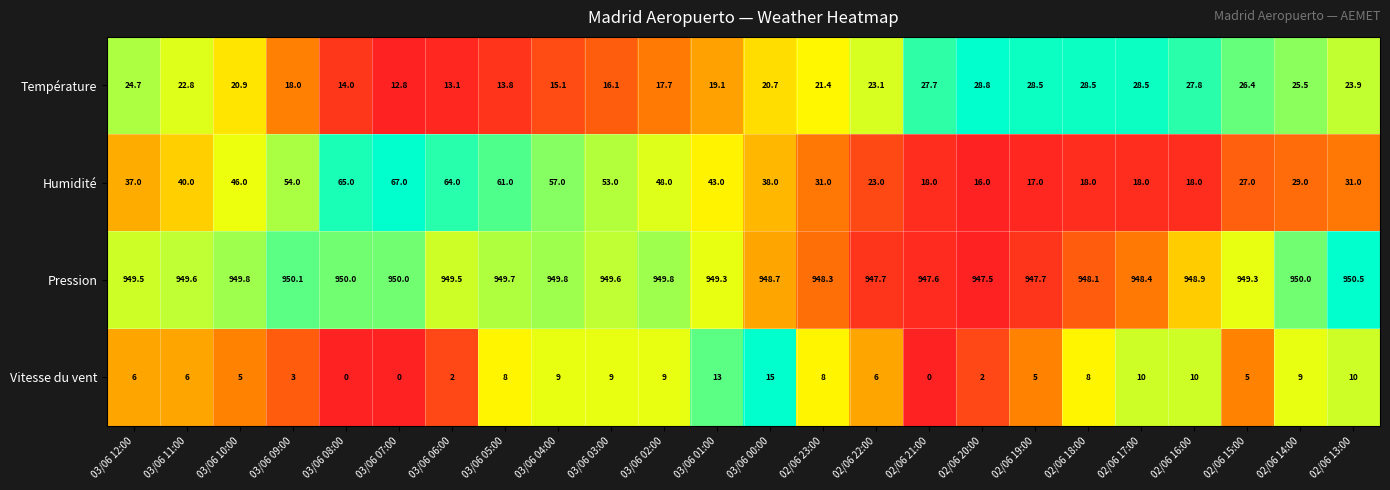

What is the spread (max minus min) of values at 03/06 00:00?

933.7